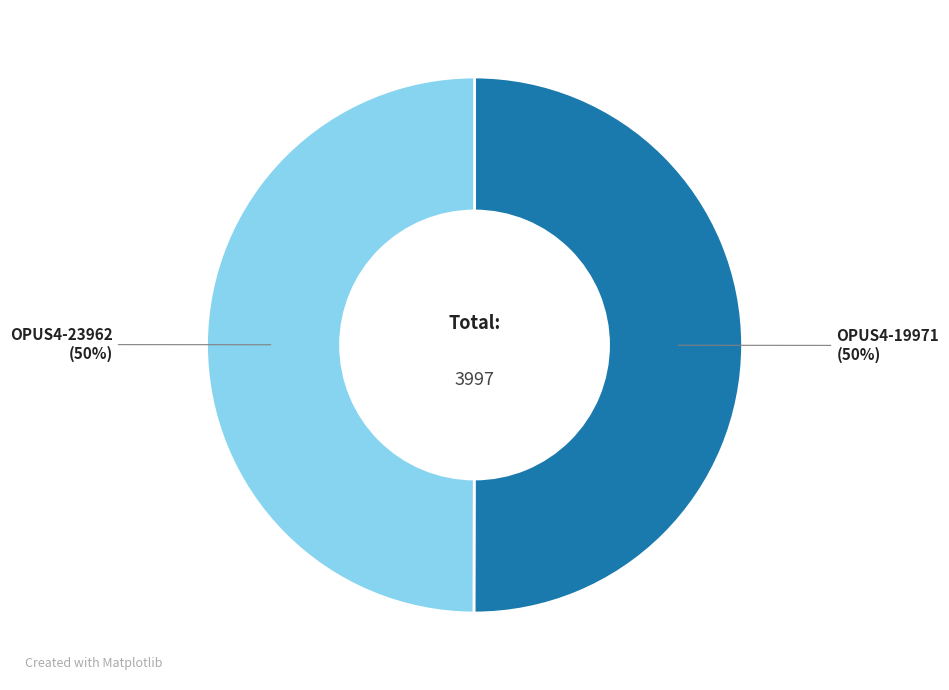

To the nearest percent, what is the average slice percentage?

50%